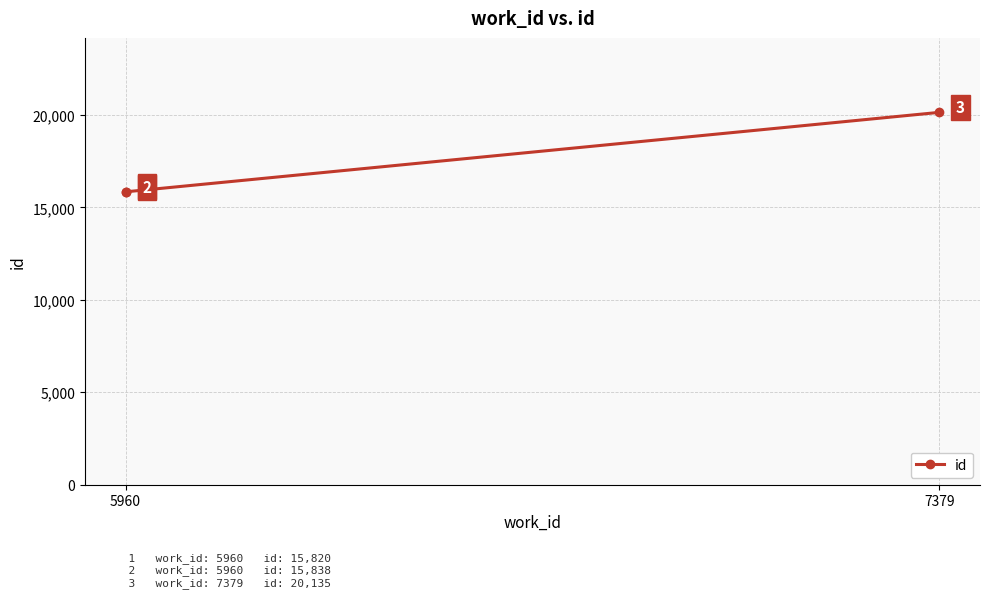

Does the chart display data point markers on the line(s)?

Yes